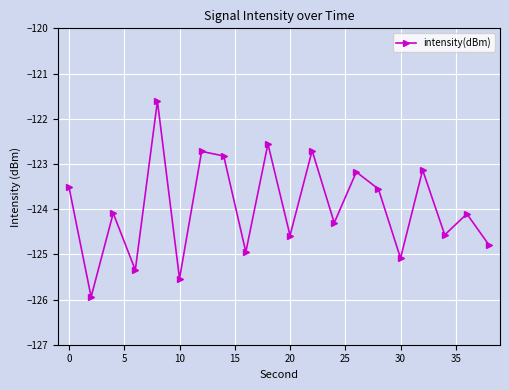

How many interior local peaks (higher than both neighbors) does the data have?

8